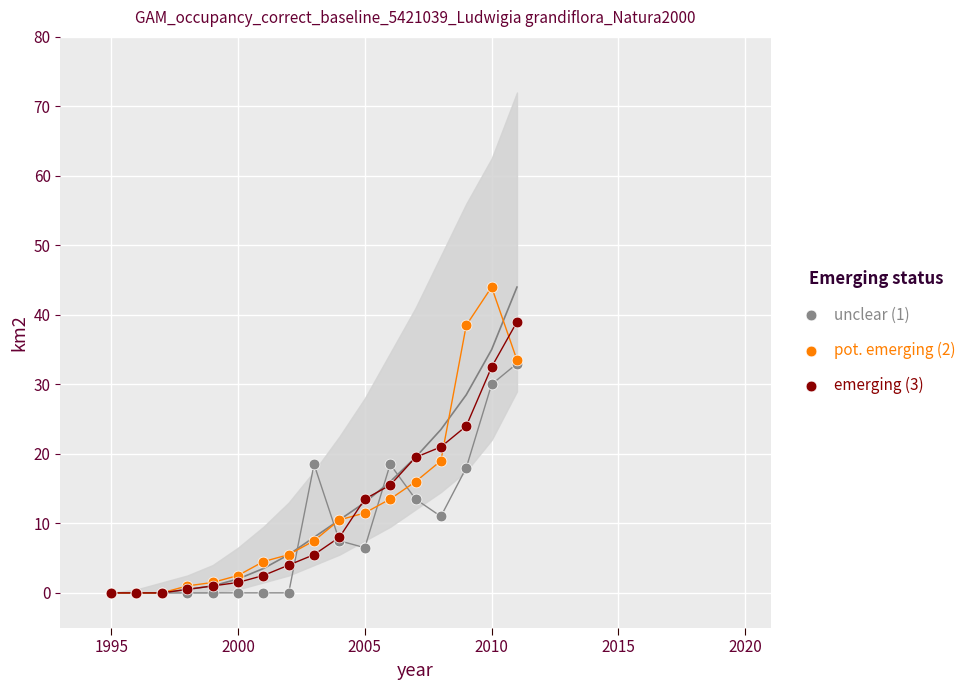

Which series reaches the maximum Y coordinate?

pot. emerging (2)